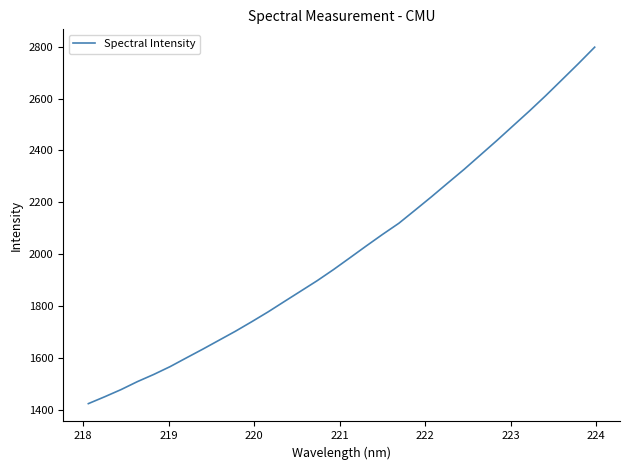

What is the difference between the maximum and minimum values?

1375.6